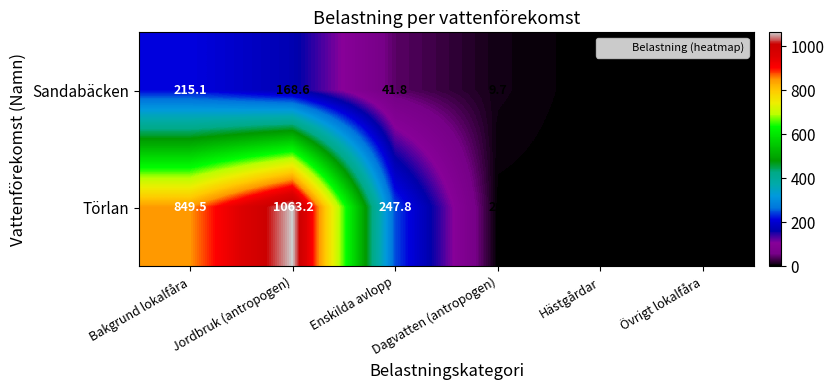

Is it true that Sandabäcken equals 3.9 at Dagvatten (antropogen)?

False